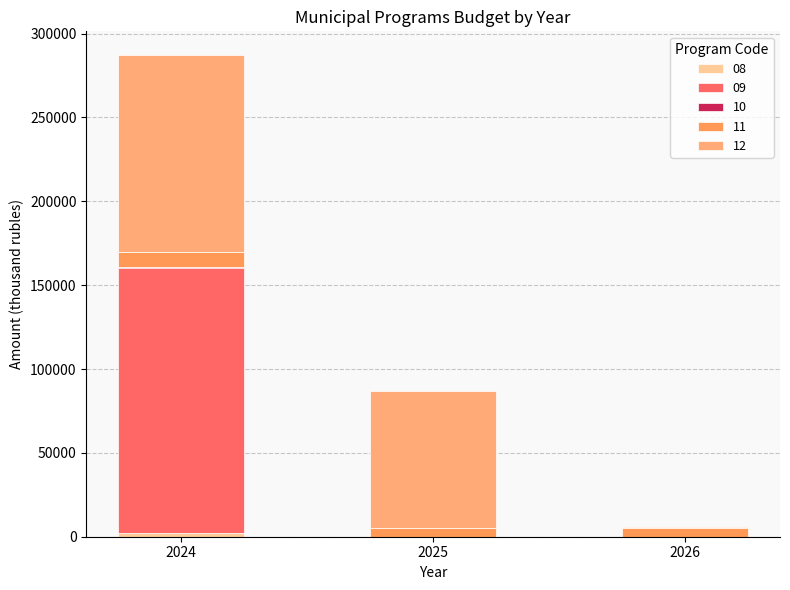

At 2026, list the series in order from smallest to largest.

08, 09, 10, 12, 11